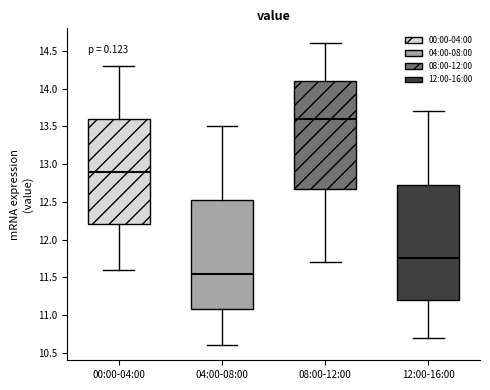

Comparing the boxes themselves (not the whiskers), which one is the tallest?

12:00-16:00